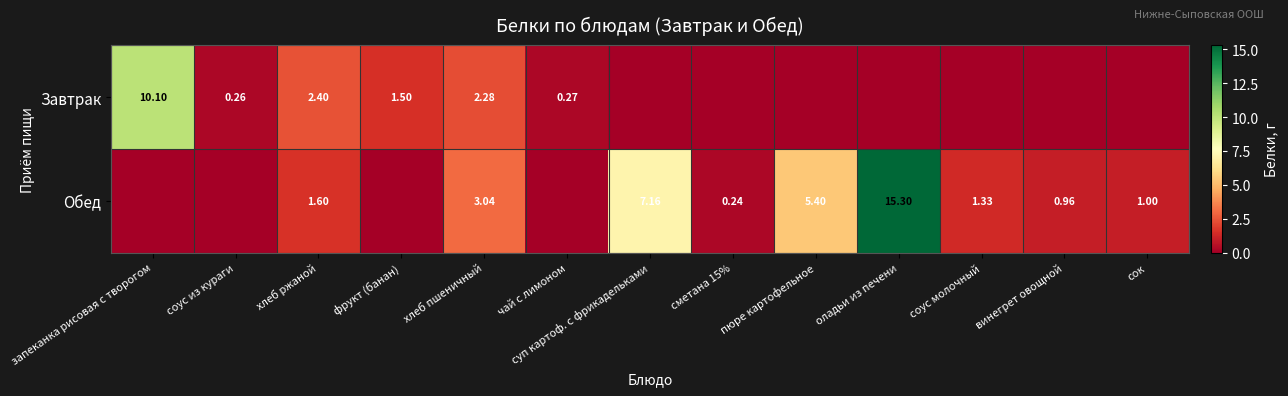

Rank the series at суп картоф. с фрикадельками from highest to lowest value.

Обед, Завтрак